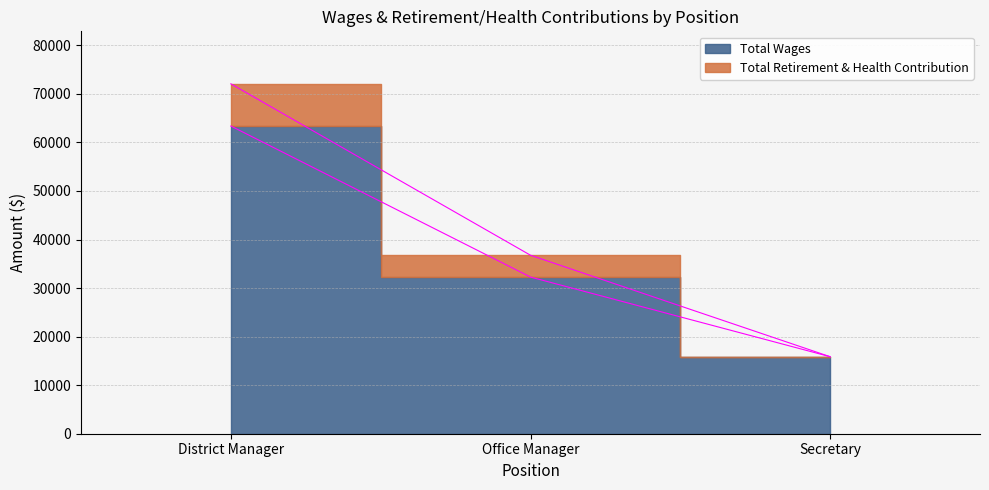

Where is Total Retirement & Health Contribution nearest to the value 43962?

Office Manager